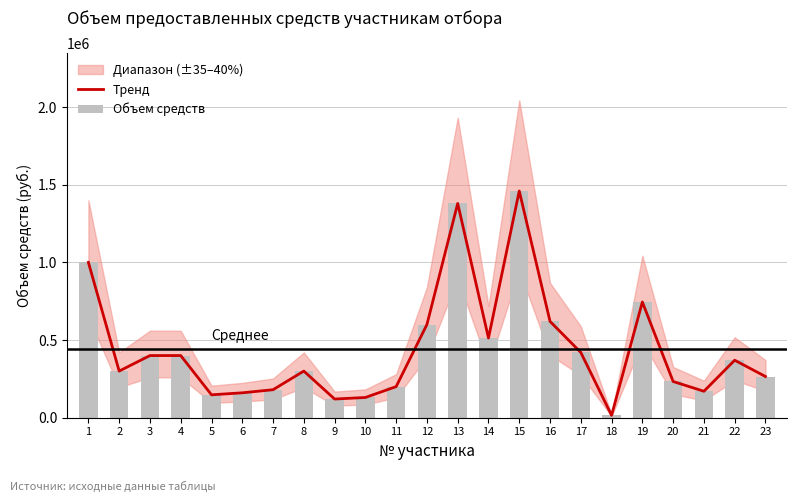

What is the value of the Объем средств bar at the 17th from the left?

420000.0